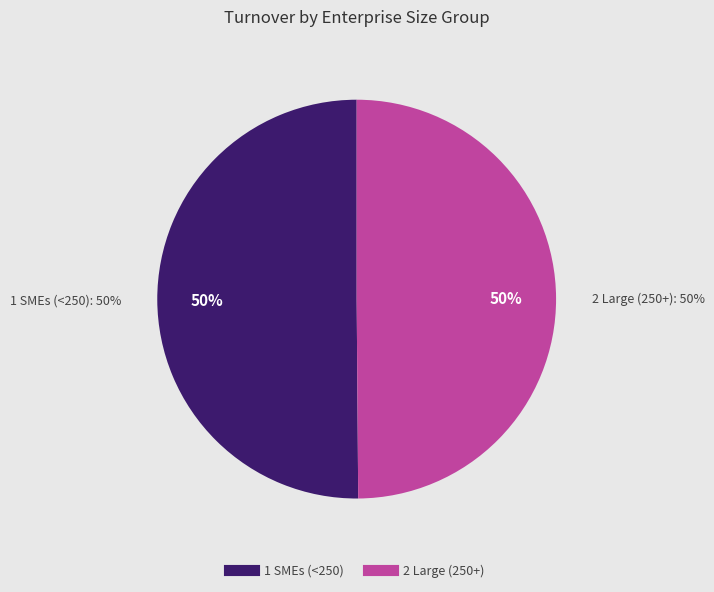

Between 1 SMEs (<250) and 2 Large (250+), which is larger?

1 SMEs (<250)